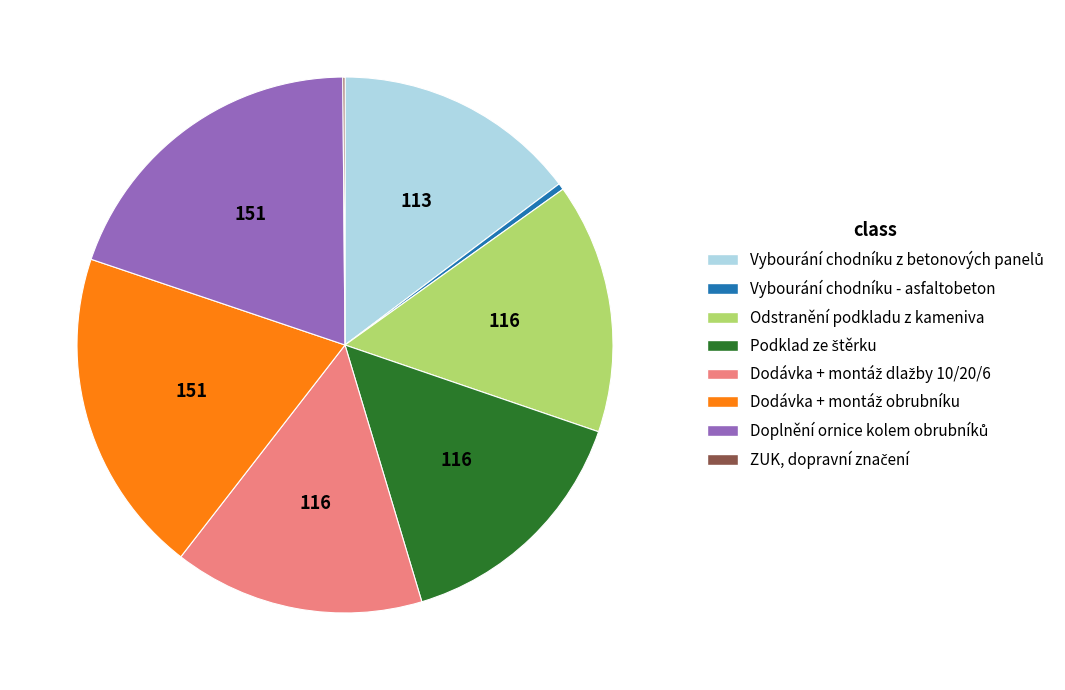

Is it true that Vybourání chodníku - asfaltobeton is 0% of the pie?

True